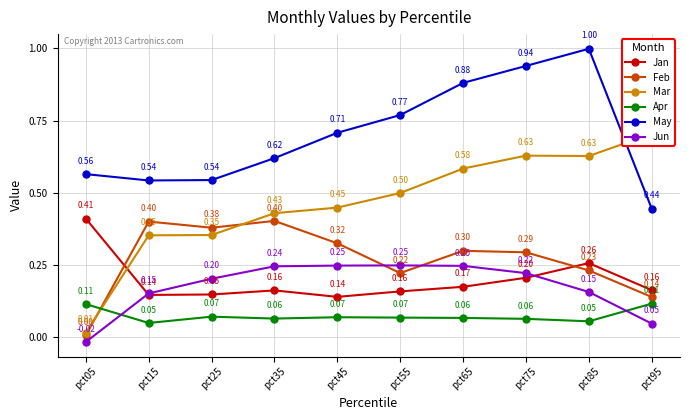

Reading right to left, list all the values displayed in this chart.

Jan: pct95=0.2	pct85=0.3	pct75=0.2	pct65=0.2	pct55=0.2	pct45=0.1	pct35=0.2	pct25=0.1	pct15=0.1	pct05=0.4
Feb: pct95=0.1	pct85=0.2	pct75=0.3	pct65=0.3	pct55=0.2	pct45=0.3	pct35=0.4	pct25=0.4	pct15=0.4	pct05=0.0
Mar: pct95=0.7	pct85=0.6	pct75=0.6	pct65=0.6	pct55=0.5	pct45=0.4	pct35=0.4	pct25=0.4	pct15=0.4	pct05=0.0
Apr: pct95=0.1	pct85=0.1	pct75=0.1	pct65=0.1	pct55=0.1	pct45=0.1	pct35=0.1	pct25=0.1	pct15=0.0	pct05=0.1
May: pct95=0.4	pct85=1.0	pct75=0.9	pct65=0.9	pct55=0.8	pct45=0.7	pct35=0.6	pct25=0.5	pct15=0.5	pct05=0.6
Jun: pct95=0.0	pct85=0.2	pct75=0.2	pct65=0.2	pct55=0.2	pct45=0.2	pct35=0.2	pct25=0.2	pct15=0.1	pct05=-0.0